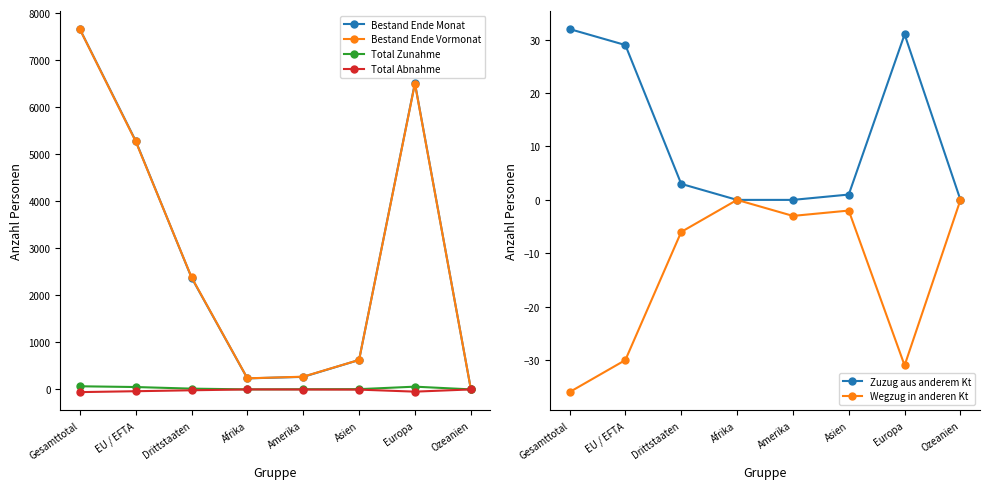

How many series are shown in this chart?

6